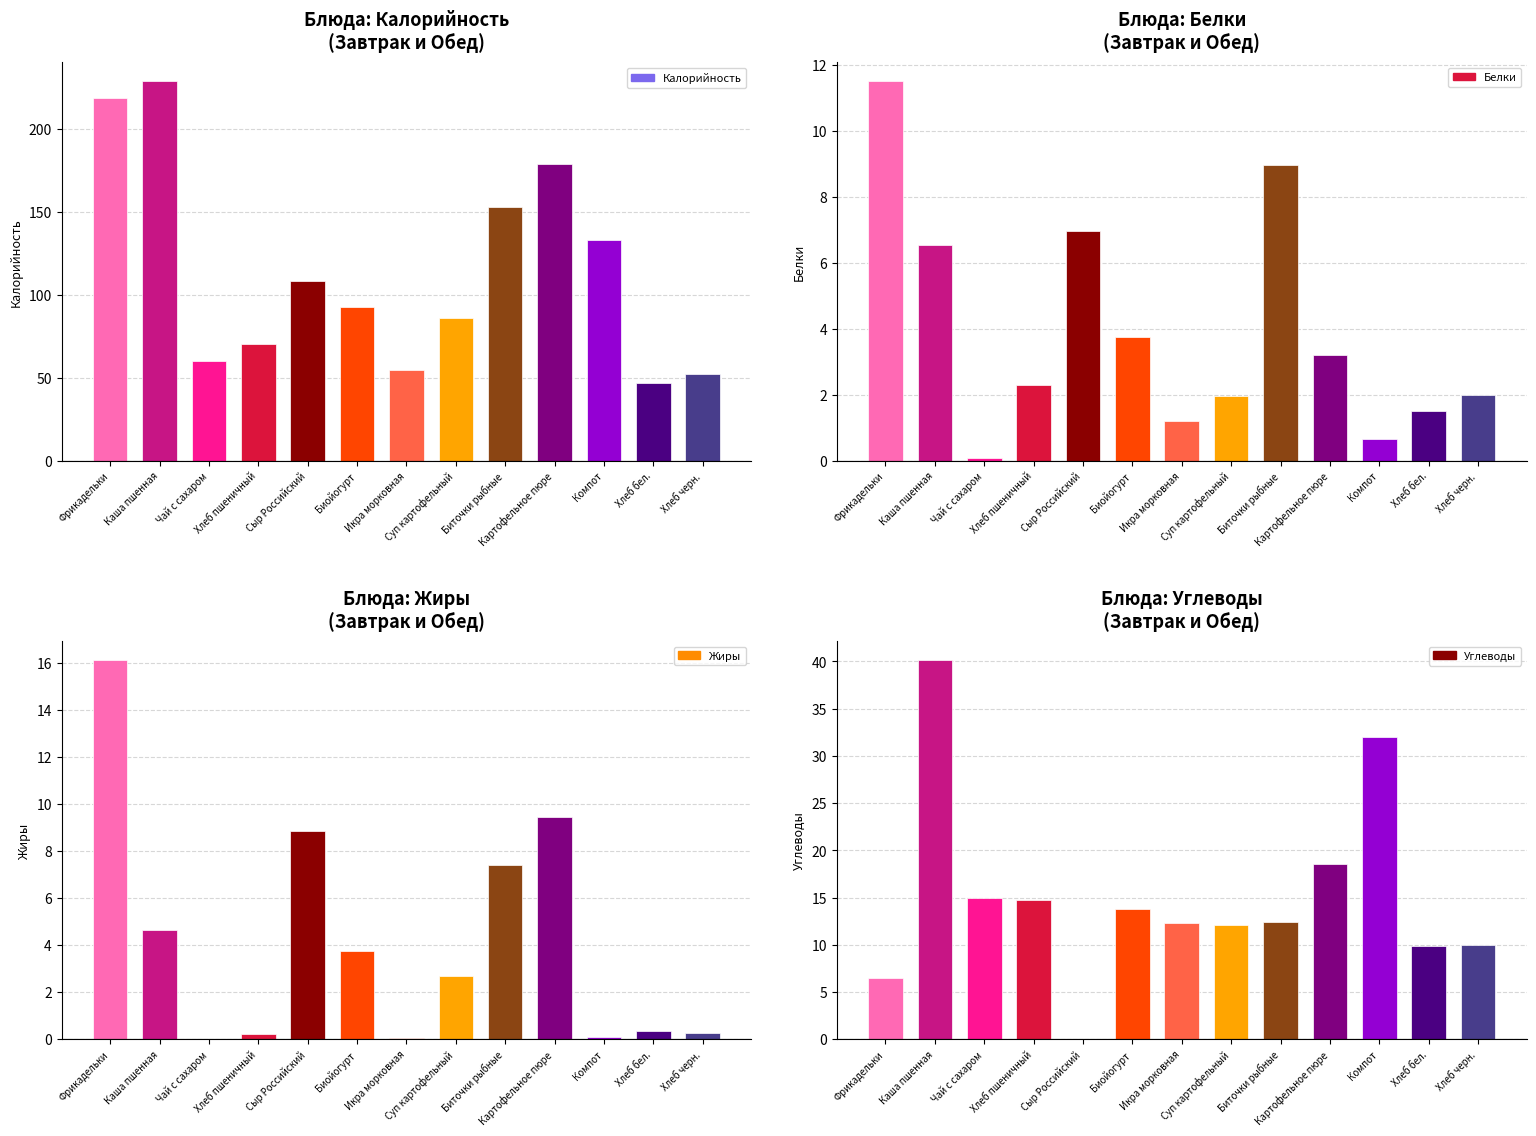

What is the average value of the Белки series?

3.9